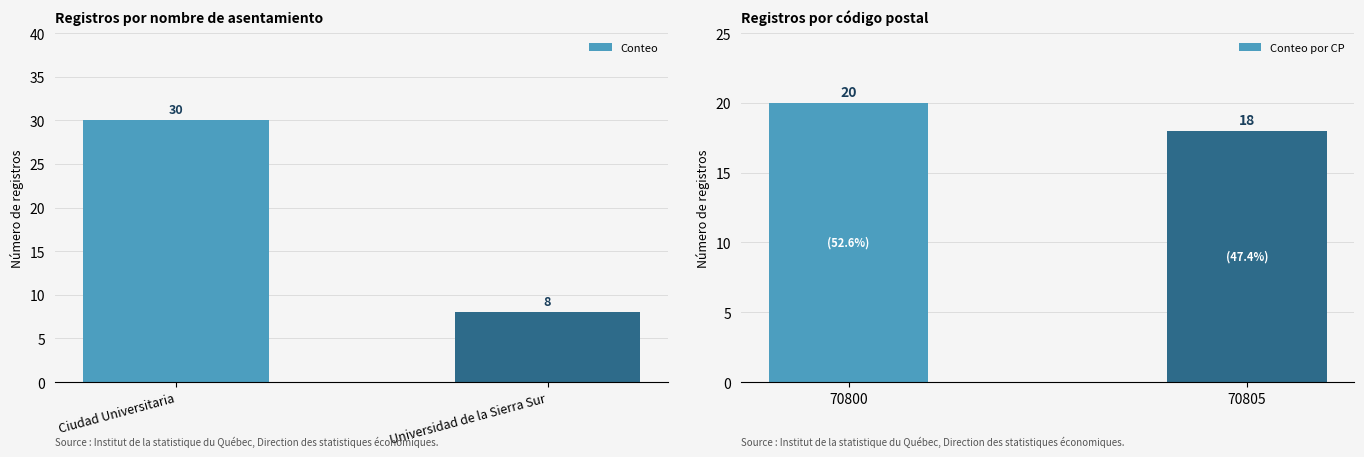

How many groups of bars are there?

2